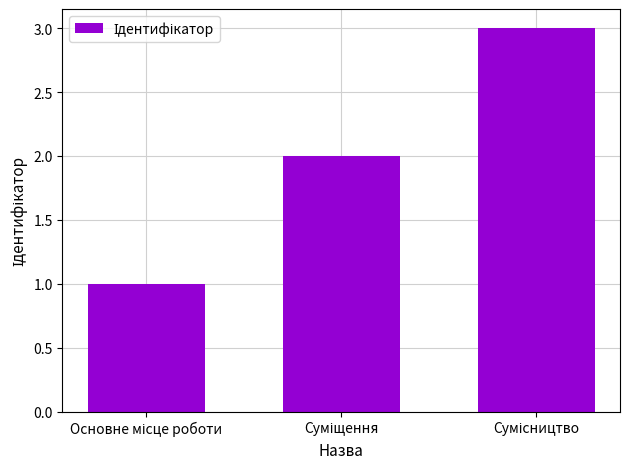

What is the maximum value shown in the chart?

3